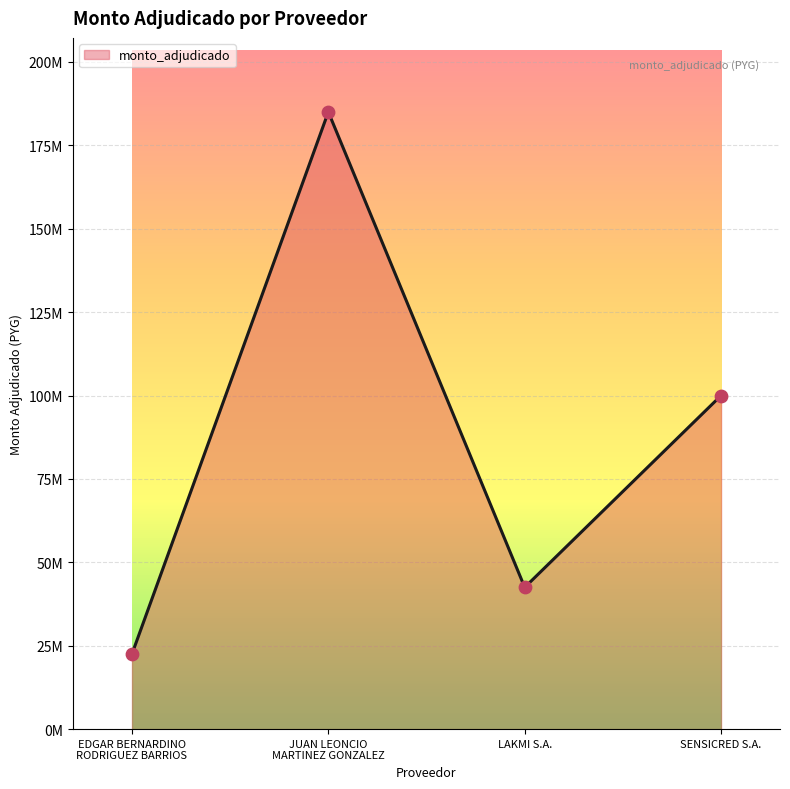

Which has a higher value, LAKMI S.A. or EDGAR BERNARDINO
RODRIGUEZ BARRIOS?

LAKMI S.A.